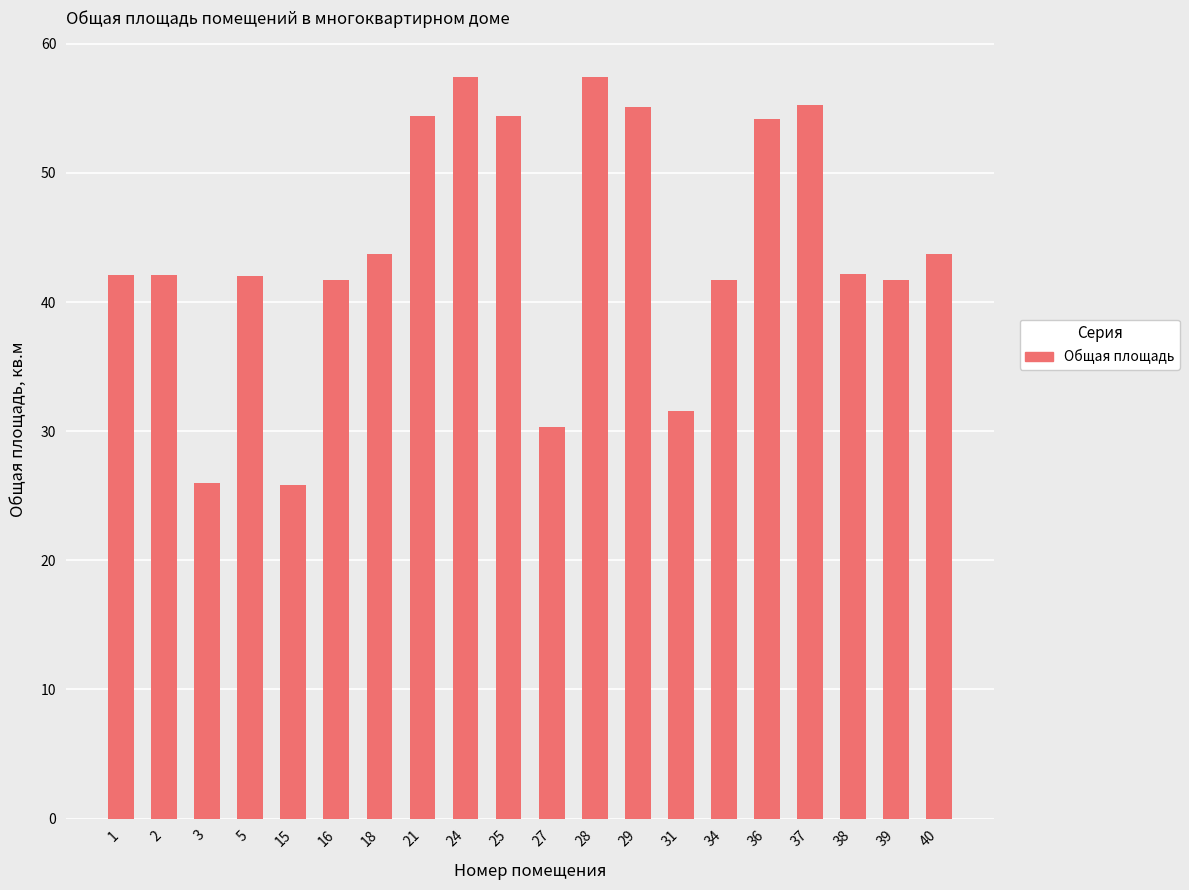

Are the bars horizontal?

No